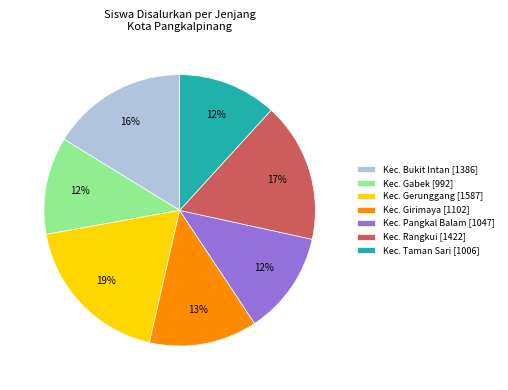

Is there a majority slice in this chart?

No